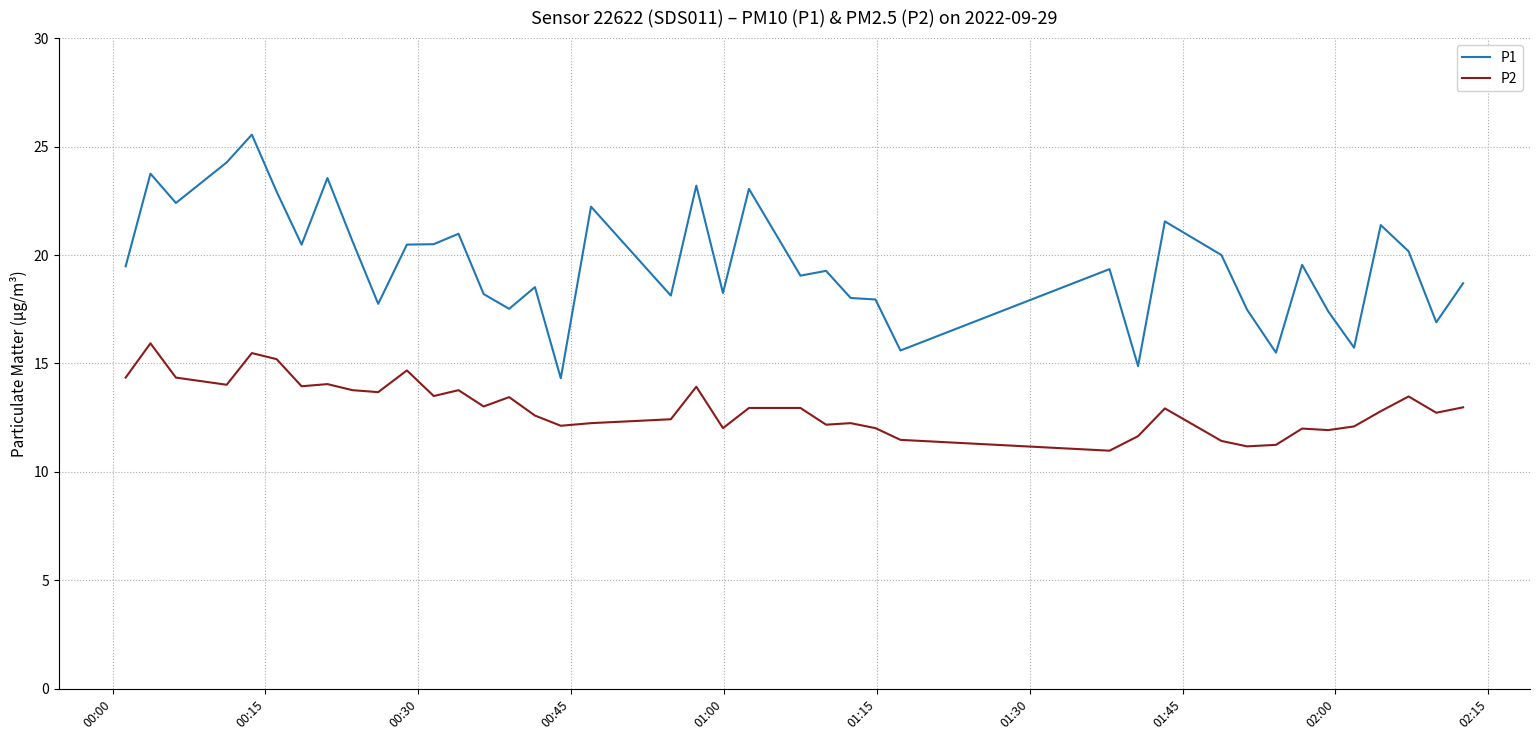

What is the highest value of the P2 series?

15.9